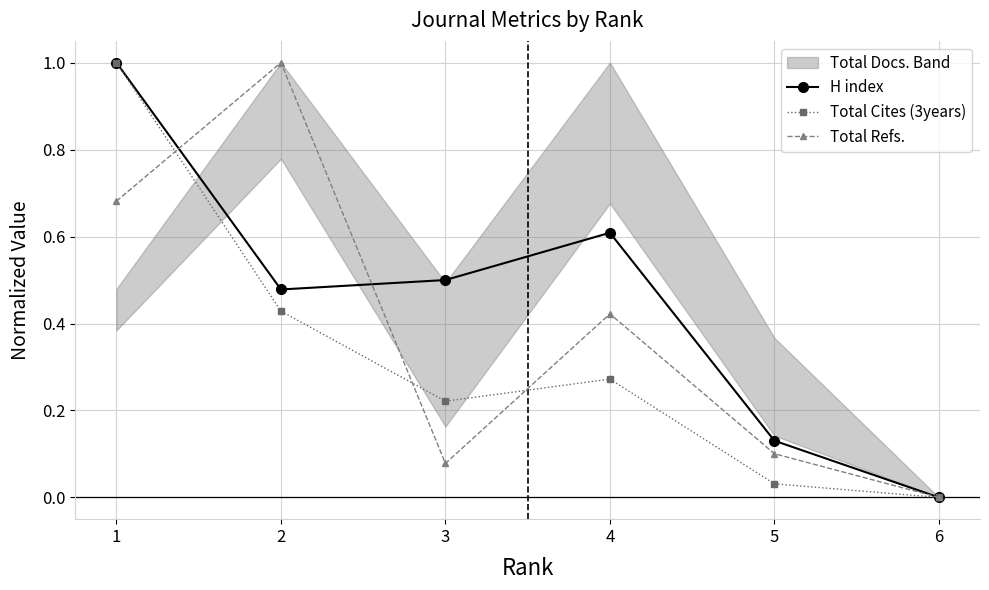

True or false: Total Refs. has a value of 0.4 at 1.

False